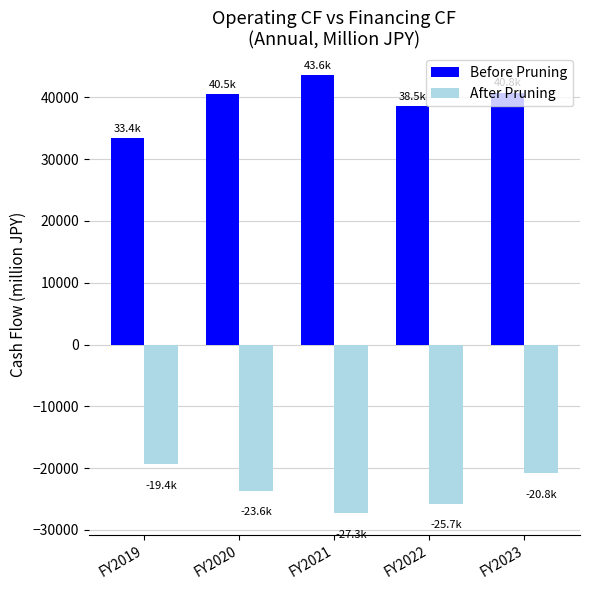

Rank the categories by After Pruning value from highest to lowest.

FY2019, FY2023, FY2020, FY2022, FY2021